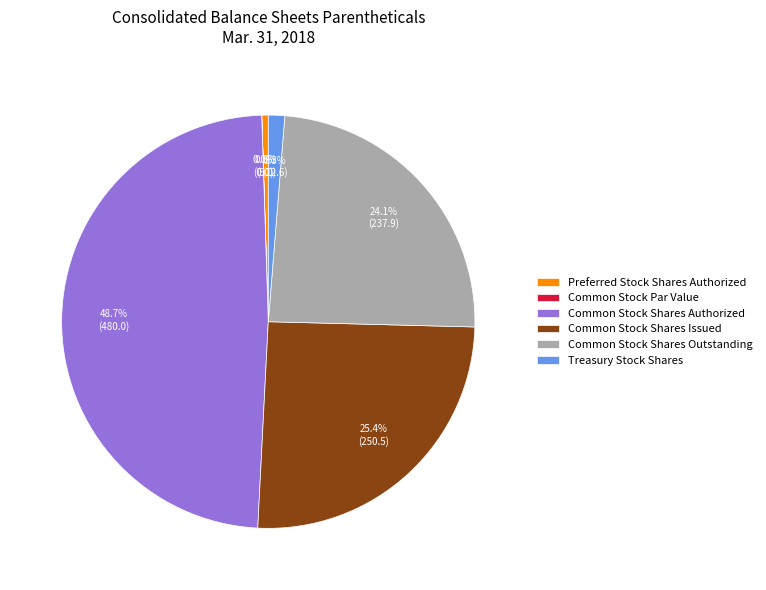

Which category has the biggest portion of the pie?

Common Stock Shares Authorized